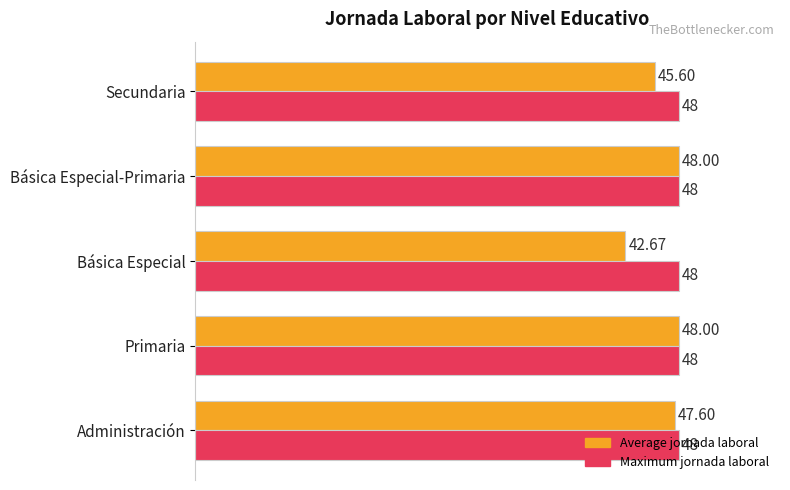

What are all the series names shown in the legend?

Average jornada laboral, Maximum jornada laboral